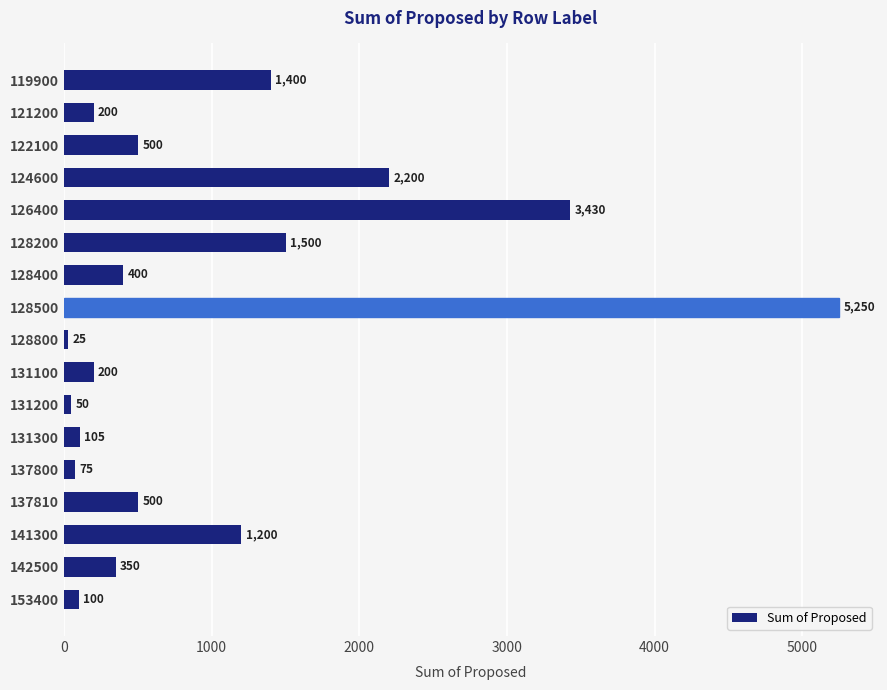

What is the difference between the second highest and second lowest values?

3380